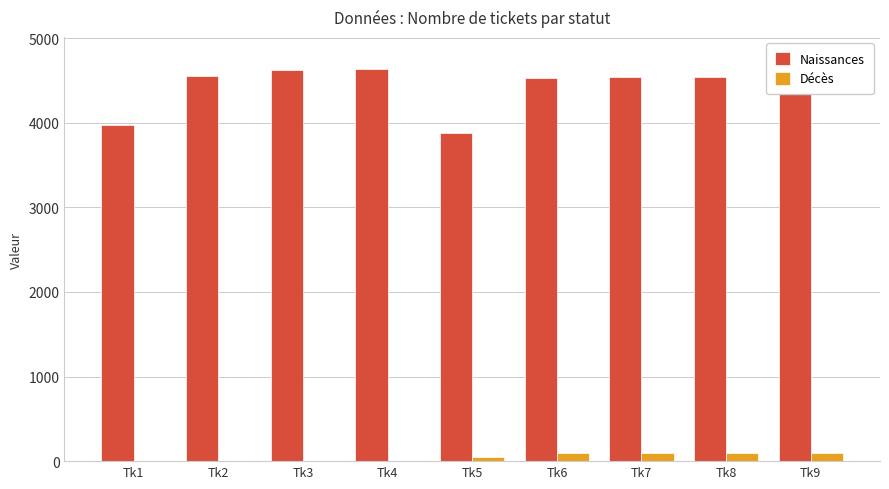

How many series are shown in this chart?

2